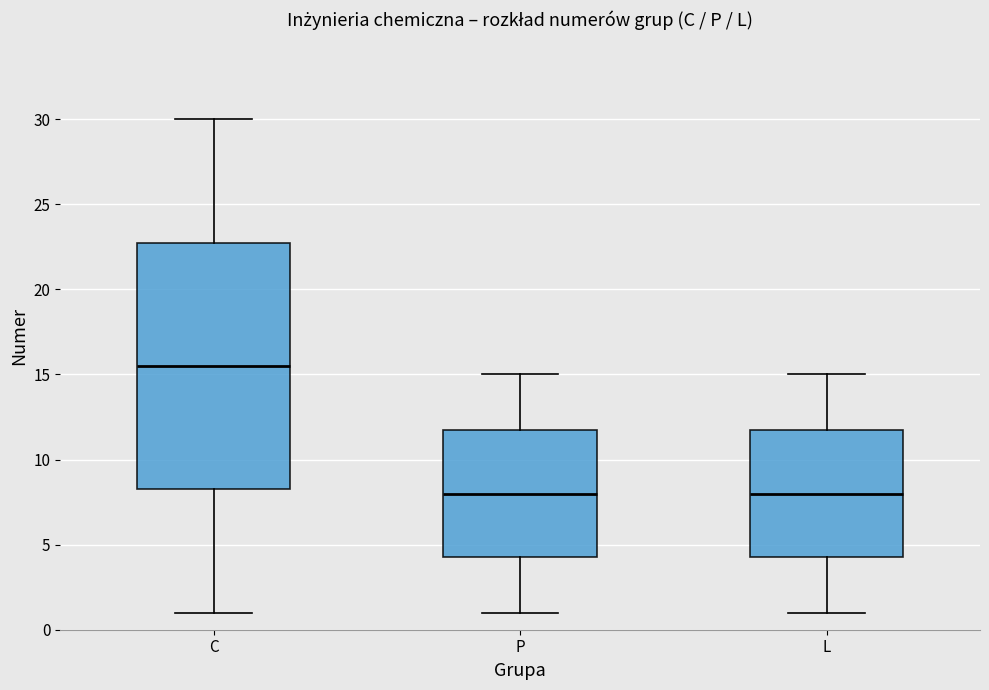

Reading left to right, read every box against the y-axis: the position of its median line, the range the box covers, and the ends of its whiskers. The values are not printed on the chart, so give them approximately, as read against the axis.

C: median 15.5, box 8.5 to 23.0, whiskers 1.0 to 30.0
P: median 8.0, box 4.5 to 12.0, whiskers 1.0 to 15.0
L: median 8.0, box 4.5 to 12.0, whiskers 1.0 to 15.0